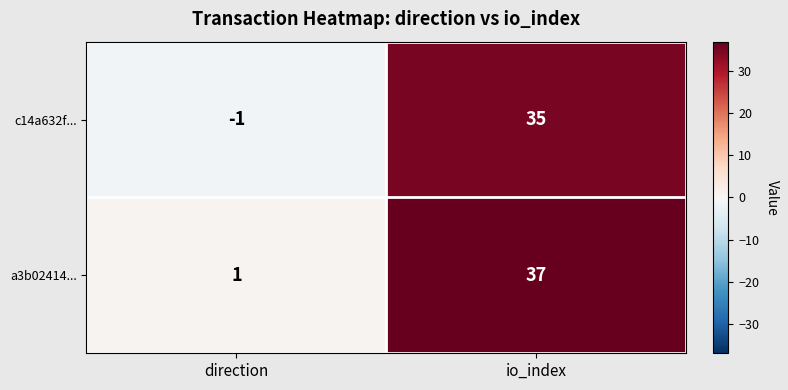

At direction, list the series in order from largest to smallest.

a3b02414..., c14a632f...